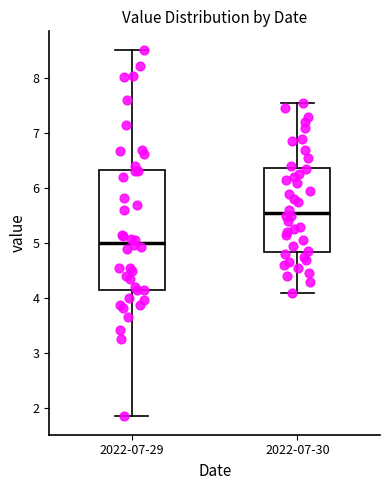

Reading left to right, read every box against the y-axis: the position of its median line, the range the box covers, and the ends of its whiskers. The values are not printed on the chart, so give them approximately, as read against the axis.

2022-07-29: median 5.0, box 4.2 to 6.3, whiskers 1.9 to 8.5
2022-07-30: median 5.6, box 4.8 to 6.4, whiskers 4.1 to 7.6